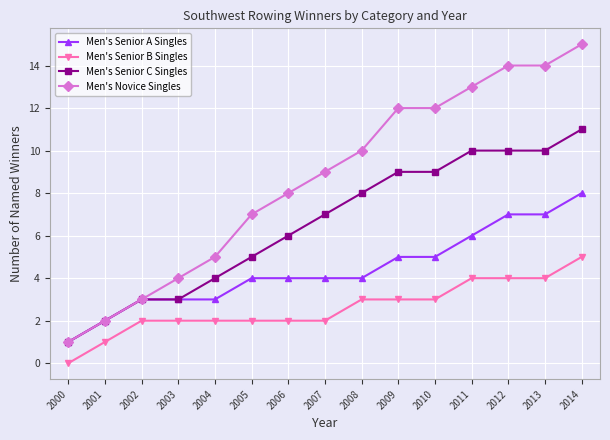

Which label corresponds to the largest value in the chart?

2014